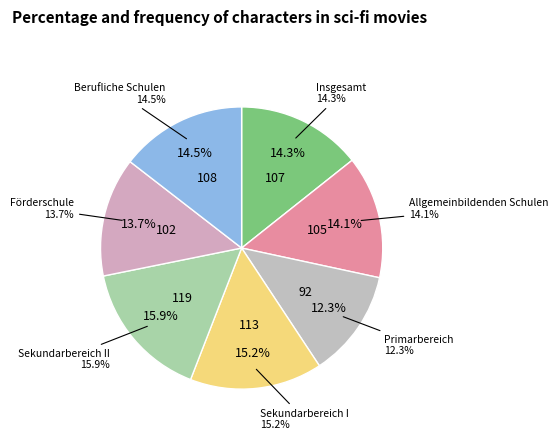

How many segments does this pie chart have?

7